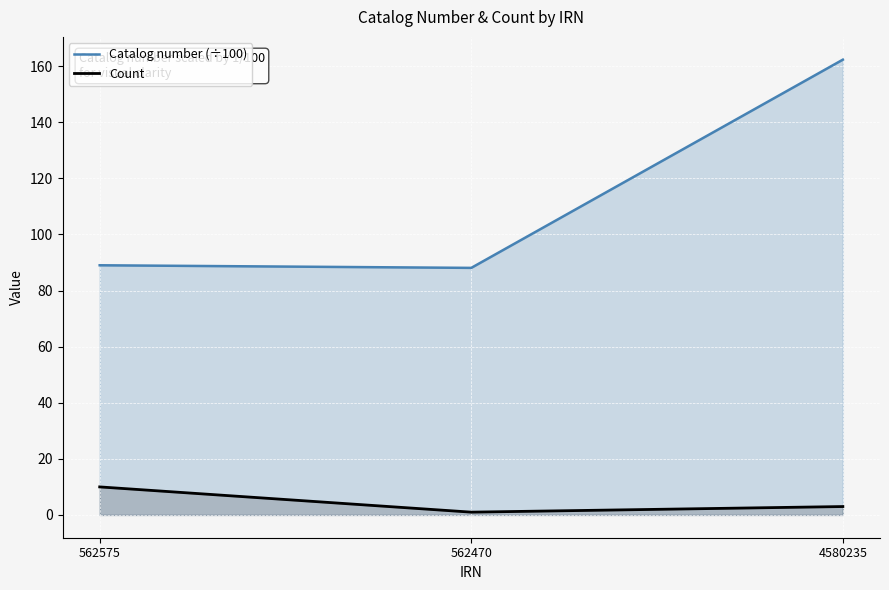

At which category does the chart reach its peak across all series?

4580235